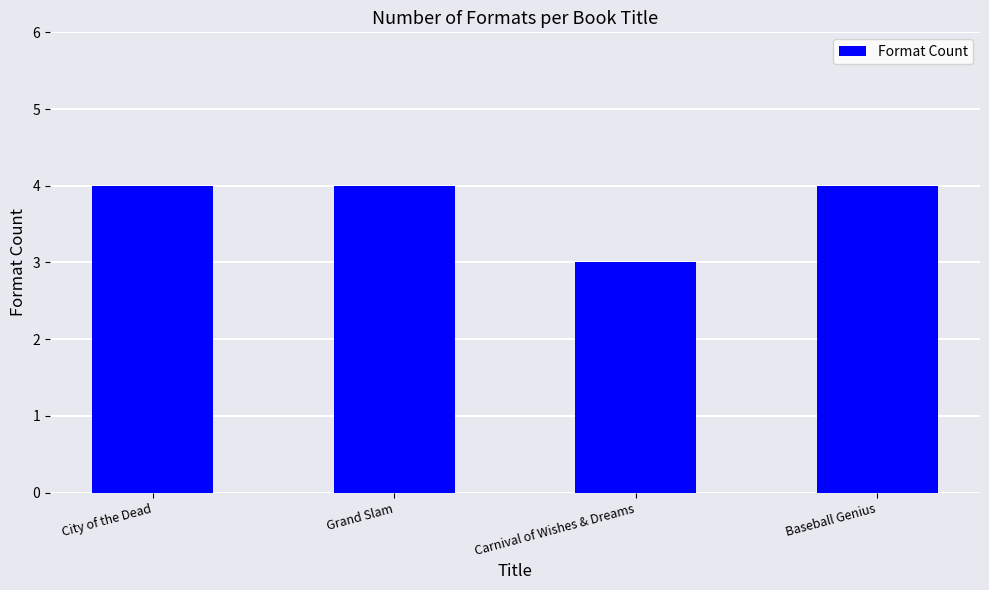

Is it true that the value at Grand Slam is 6?

False